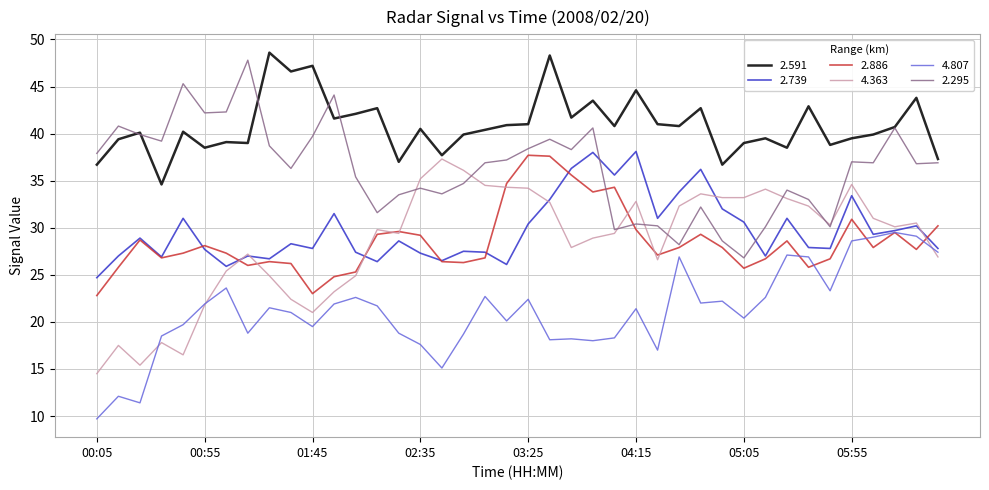

Rank the series by their maximum value, from lowest to highest.

4.807, 4.363, 2.886, 2.739, 2.295, 2.591